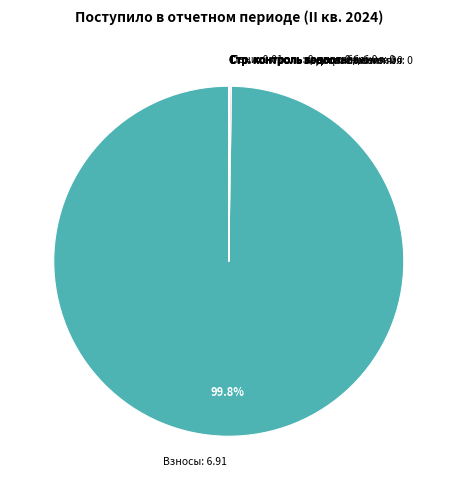

Which category accounts for the majority?

Взносы: 6.91